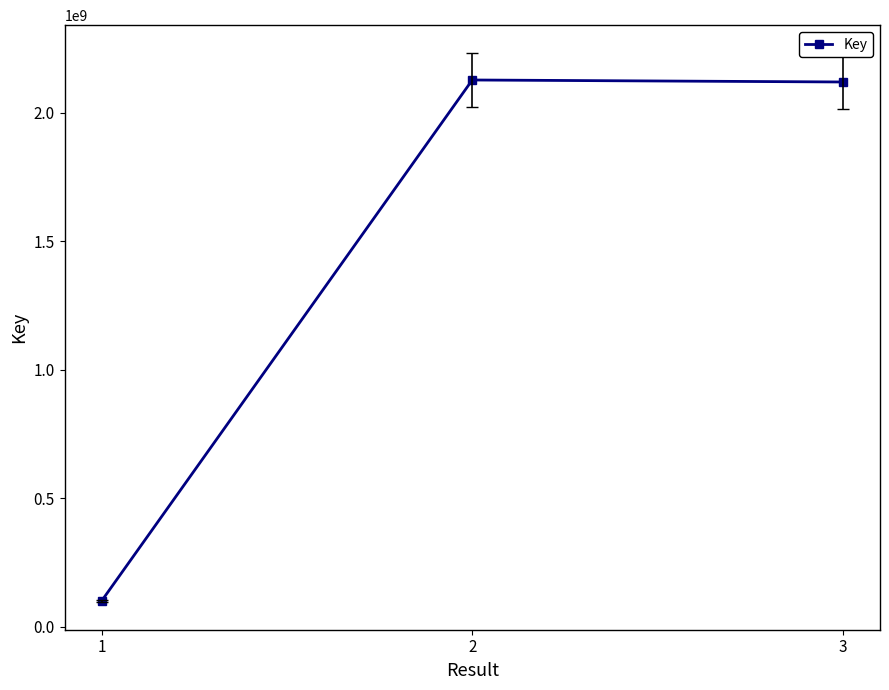

Does the chart display data point markers on the line(s)?

Yes